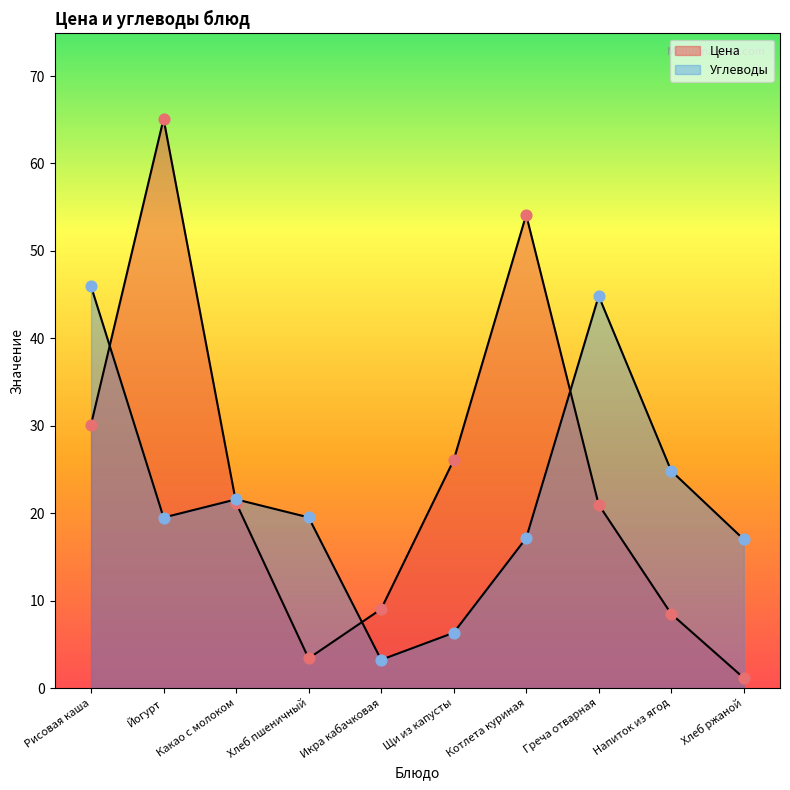

Is the value of Углеводы at Котлета куриная greater than the value of Цена at Рисовая каша?

No